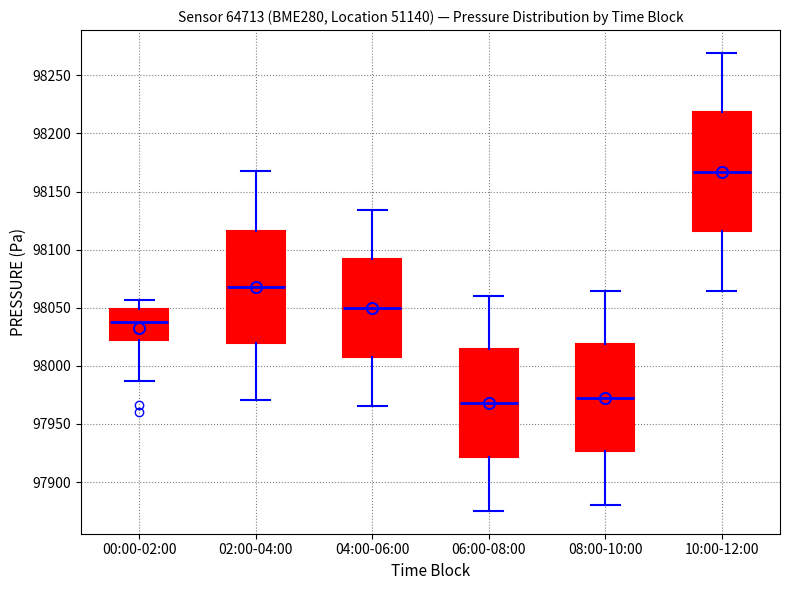

Where does the median line of the box for 02:00-04:00 sit on the y-axis? The values are not printed on the chart, so give them approximately, as read against the axis.

98070